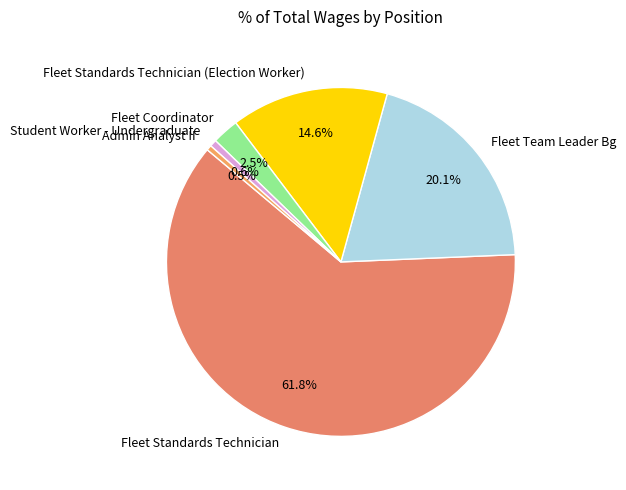

How many slices are in this pie chart?

6